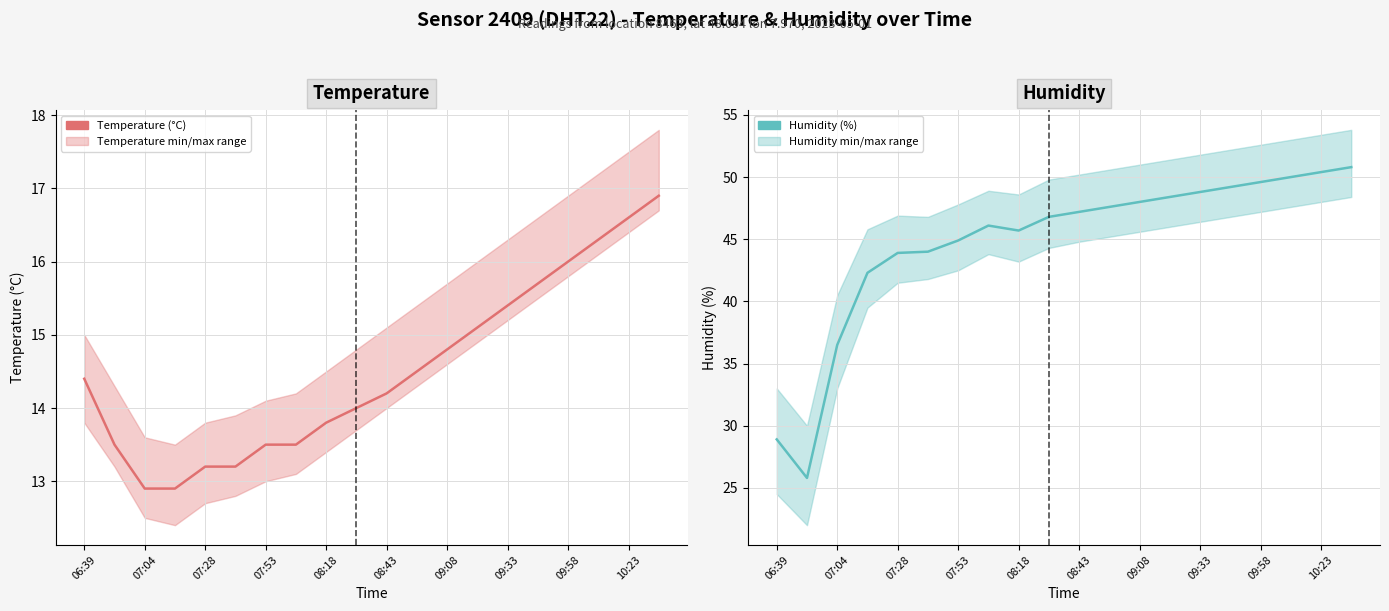

Does the chart display data point markers on the line(s)?

No